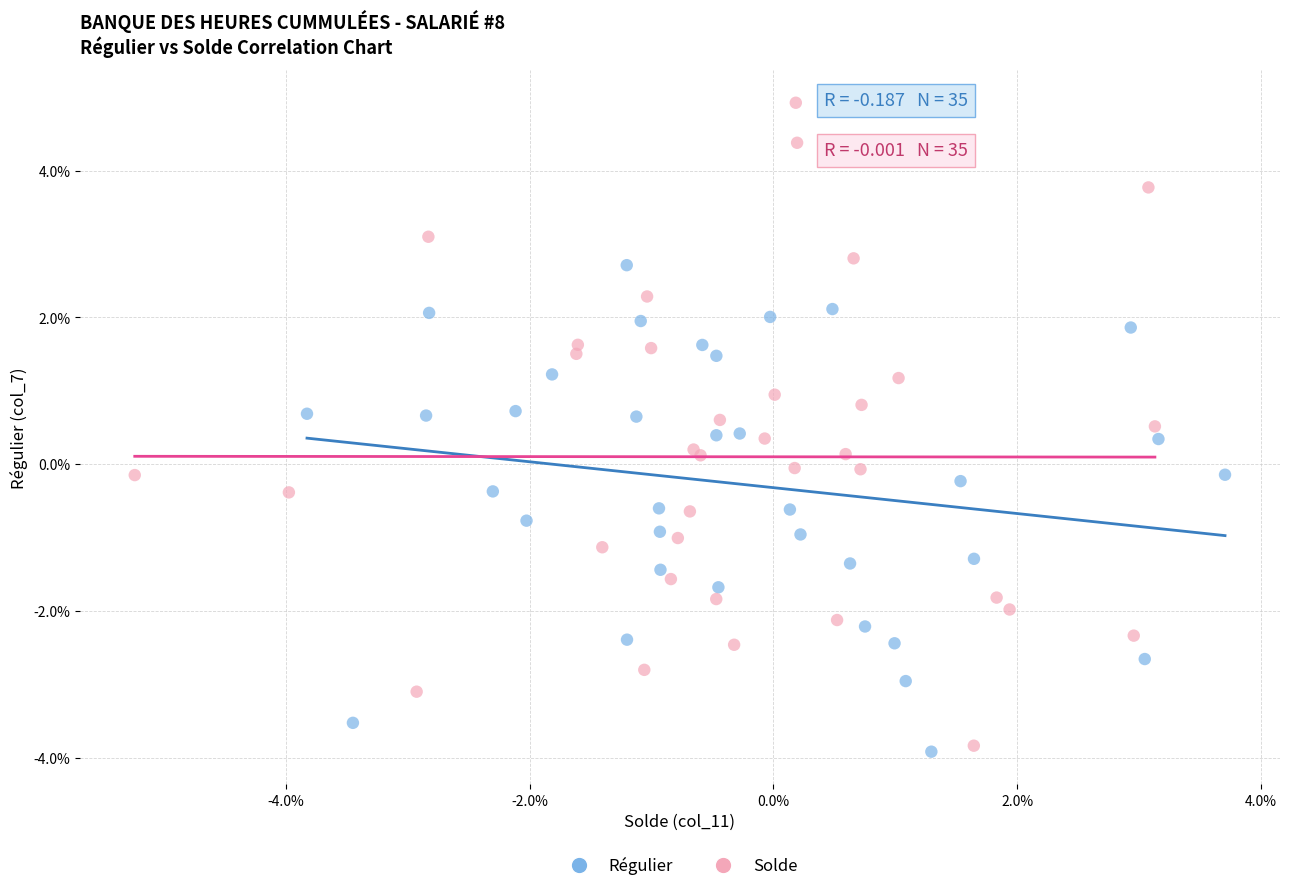

What are all the series names shown in the legend?

Régulier, Solde